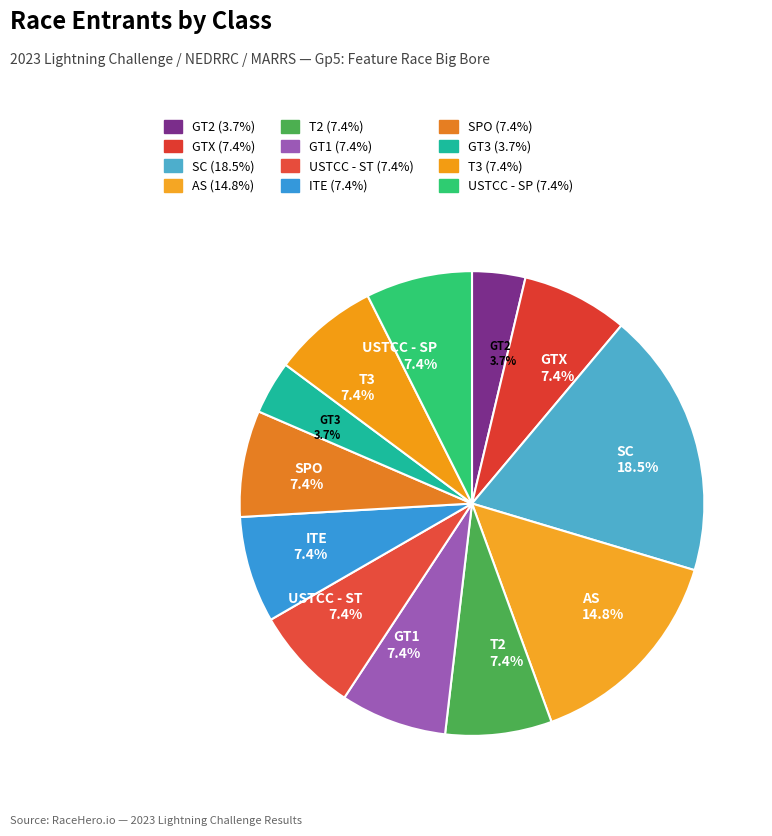

To the nearest percent, what percentage of the pie is USTCC - ST?

7%